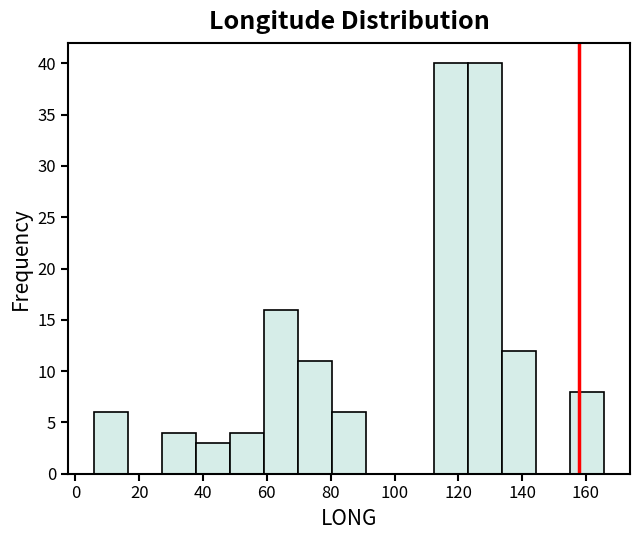

Reading left to right, transcribe this chart: for each bar, give the range it covers on the x-axis and its height. Neither the bar edges nor the heights are printed on the chart, so give them approximately, as read against the axes.

6 to 16: 6
16 to 28: 0
28 to 38: 4
38 to 48: 3
48 to 60: 4
60 to 70: 16
70 to 80: 11
80 to 92: 6
92 to 102: 0
102 to 112: 0
112 to 124: 40
124 to 134: 40
134 to 144: 12
144 to 156: 0
156 to 166: 8